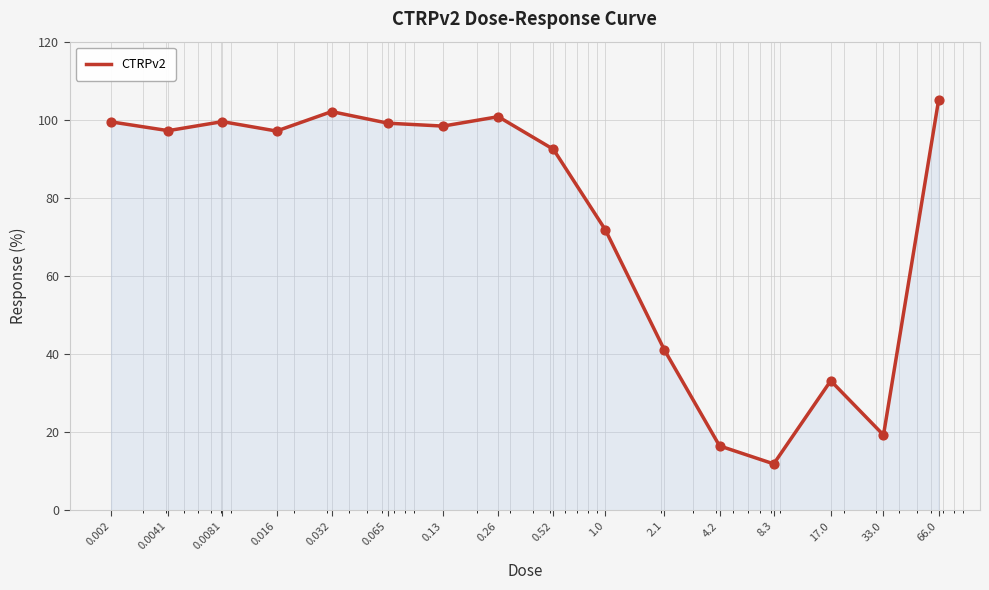

What is the smallest value displayed?

11.9